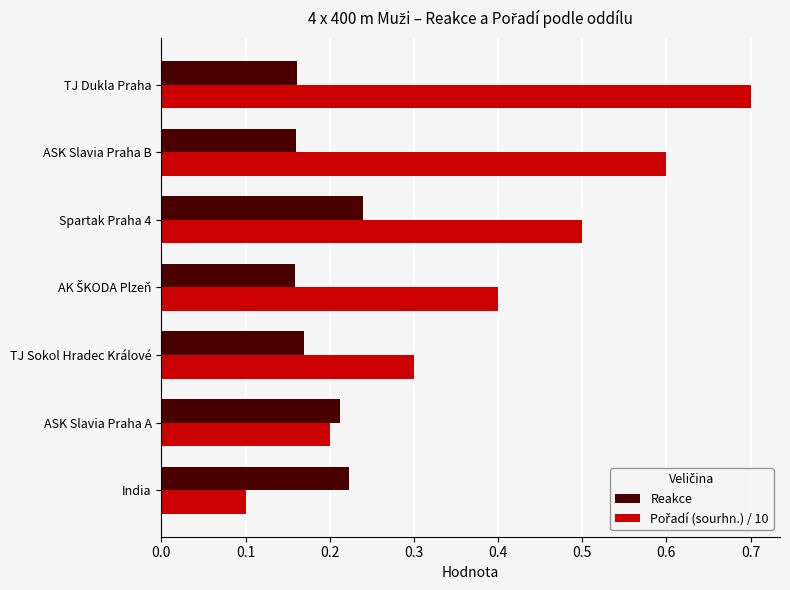

What is the maximum value shown in the chart?

0.7